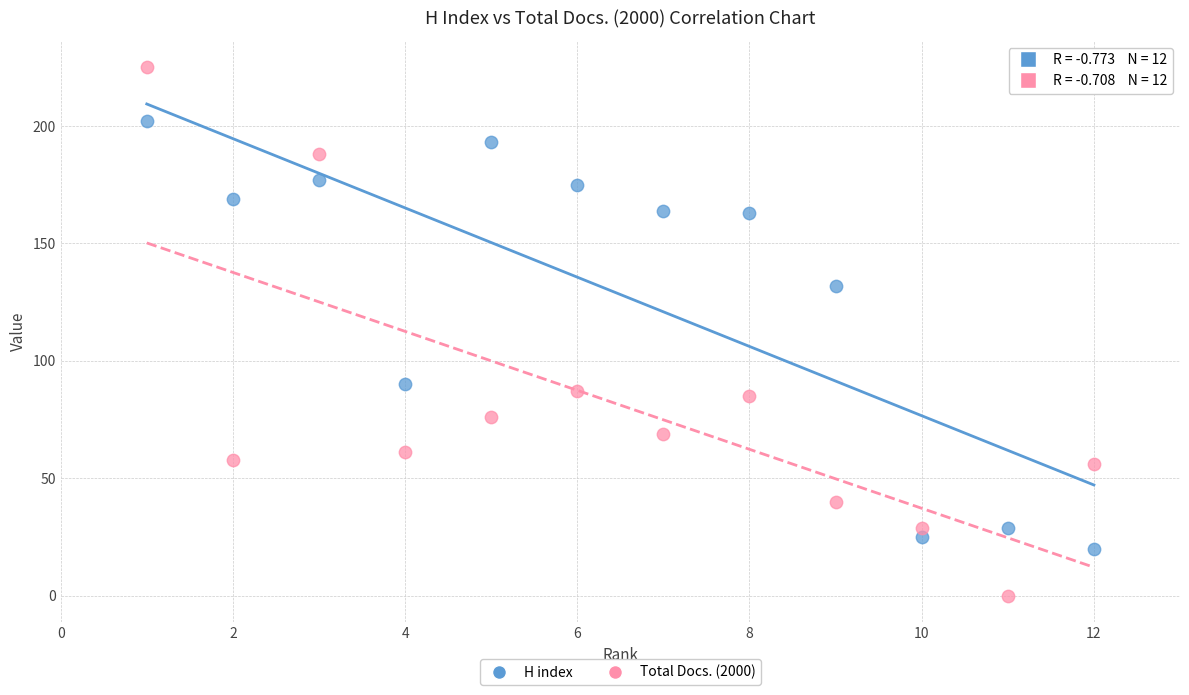

Which series has the widest spread of Y values?

Total Docs. (2000)